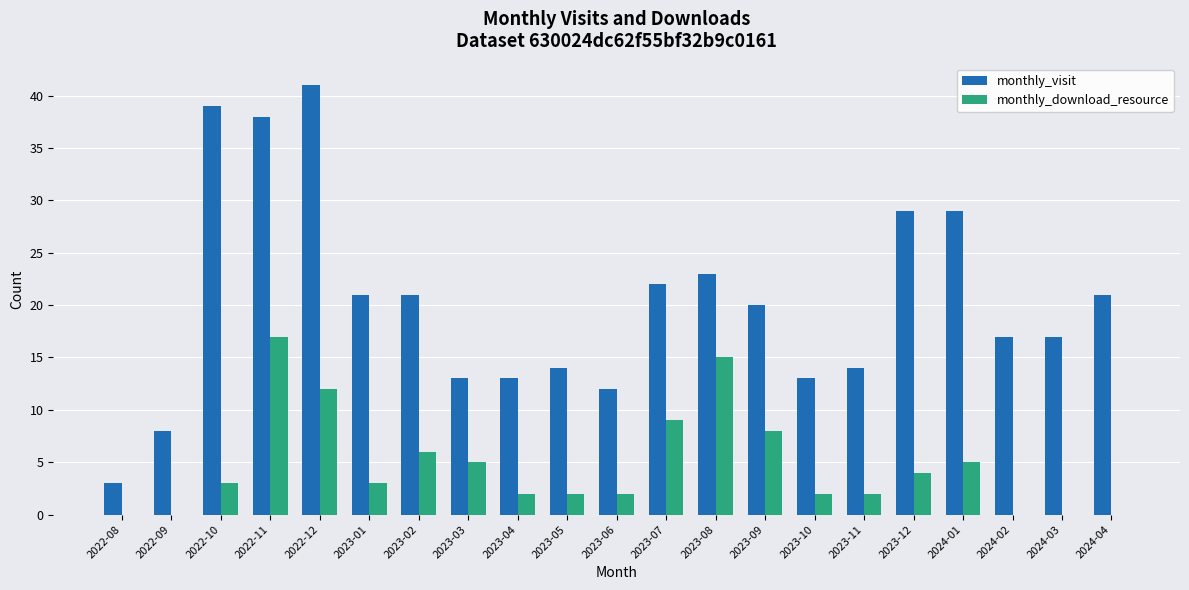

How many groups of bars are there?

21